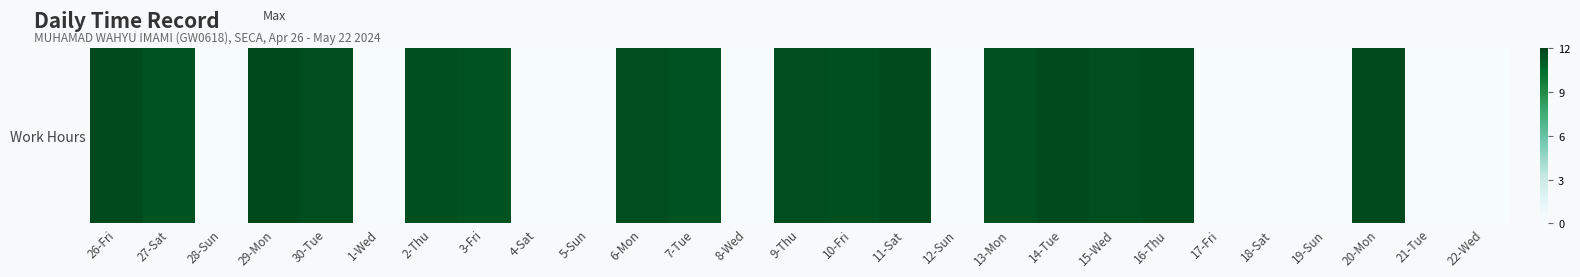

What is the sum of the values at 5-Sun and 7-Tue?

11.5